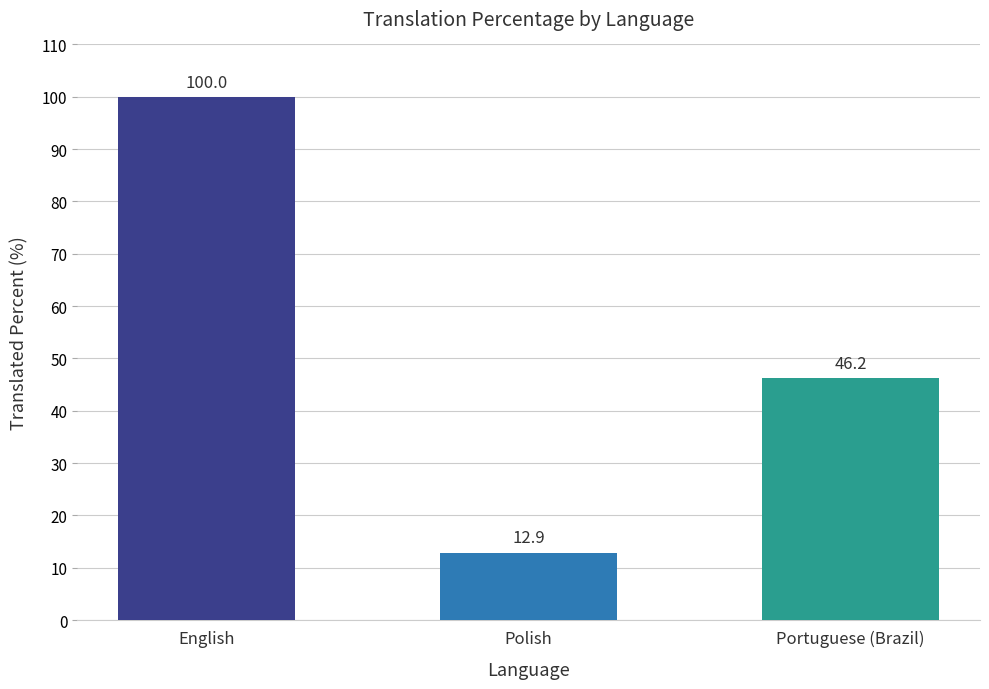

At which label does the data first exceed 46?

English